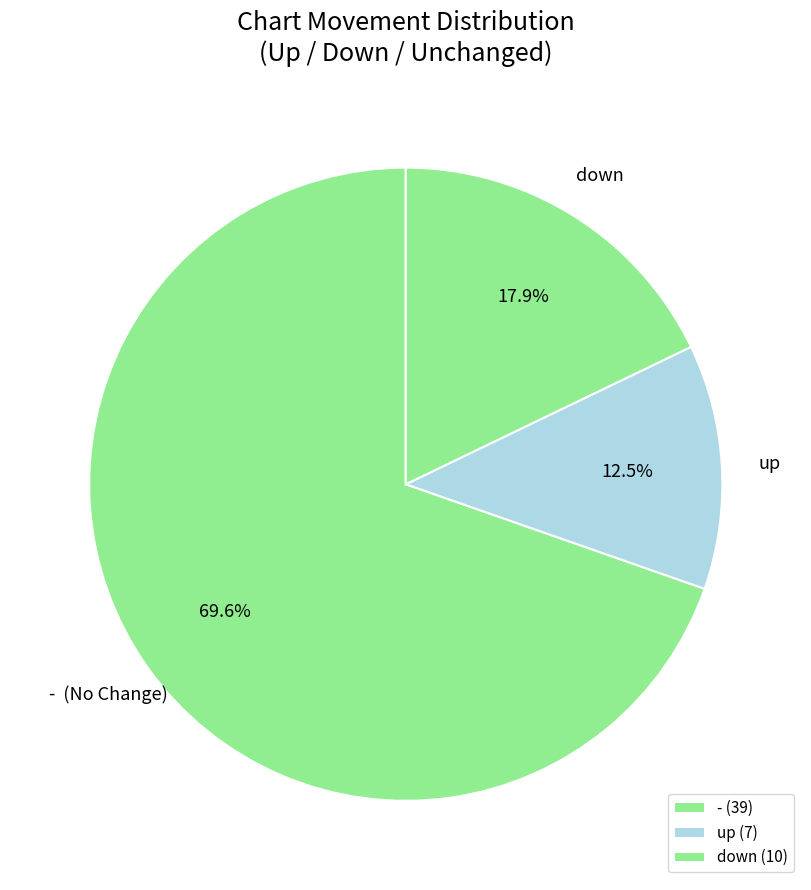

Is it true that - is 70% of the pie?

True